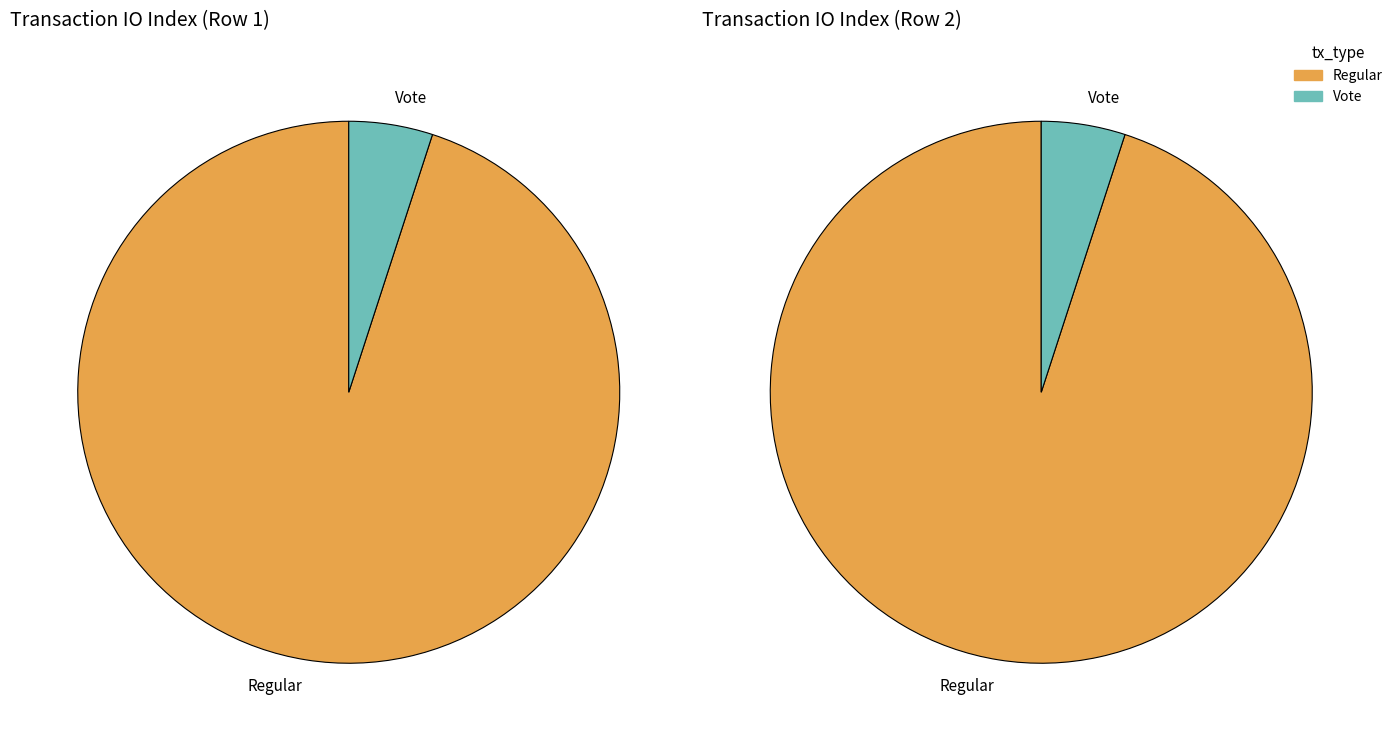

What portion of the pie excludes Regular?

5.0%